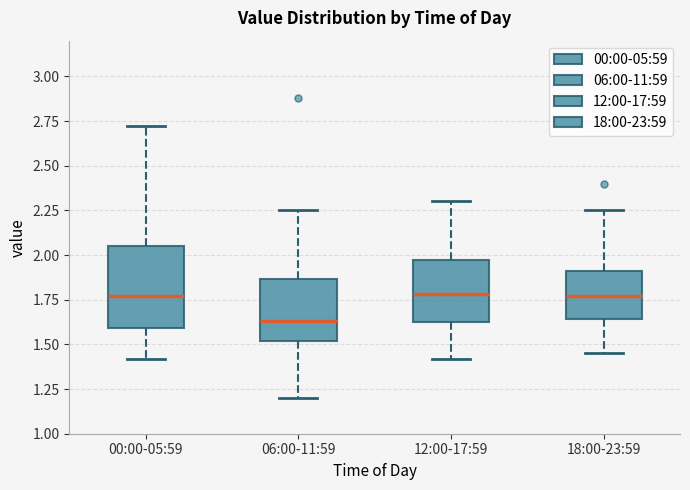

Which box has the lowest median line?

06:00-11:59